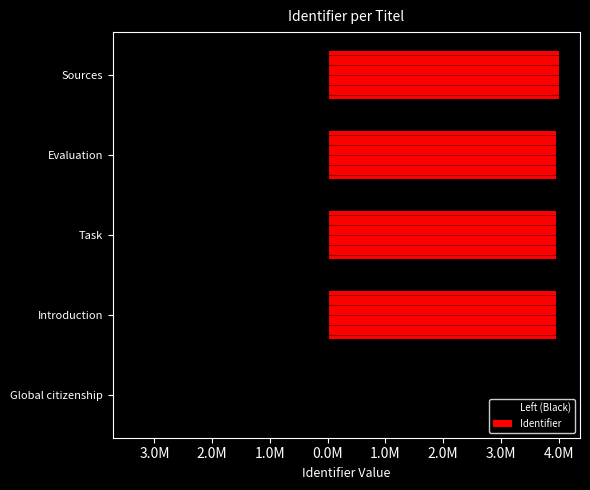

How many values in Identifier are above zero?

4